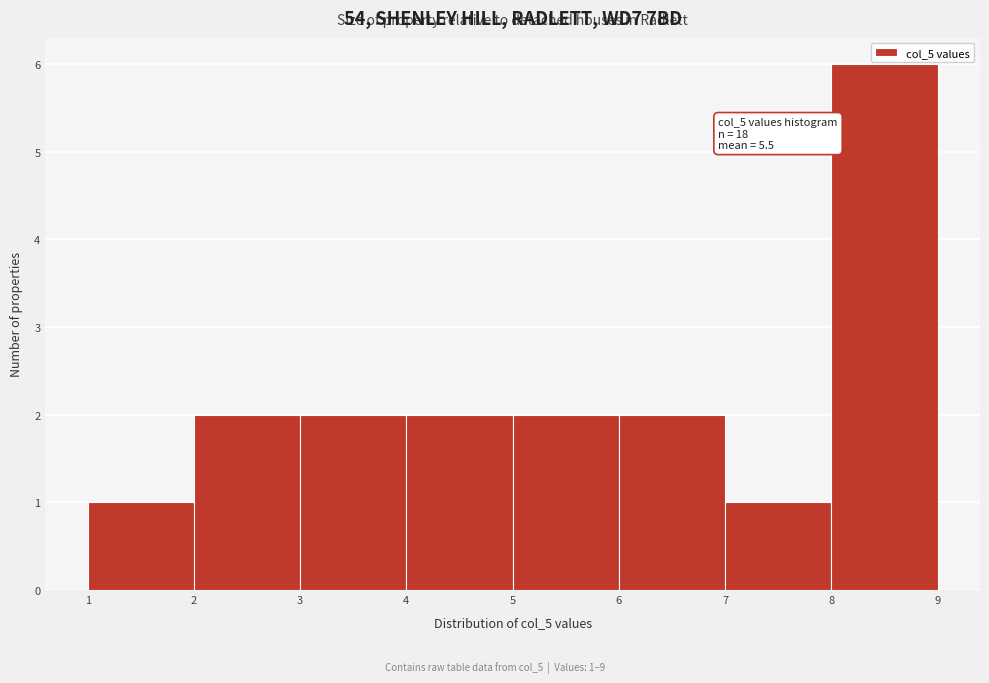

Over which range of the x-axis is the bar tallest?

8 to 9